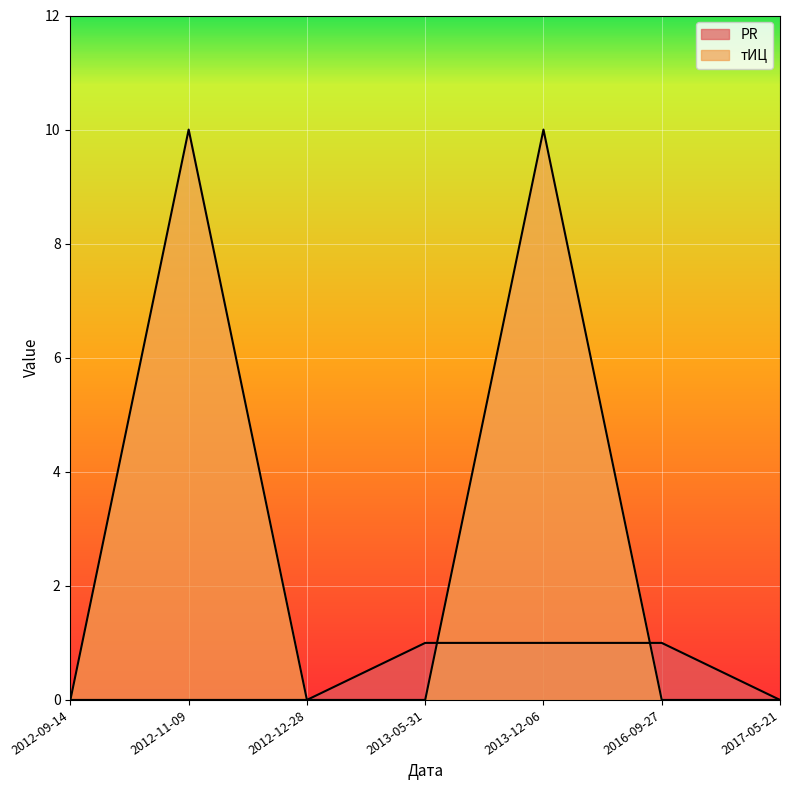

True or false: тИЦ has more than 0 points higher than both neighbors.

True